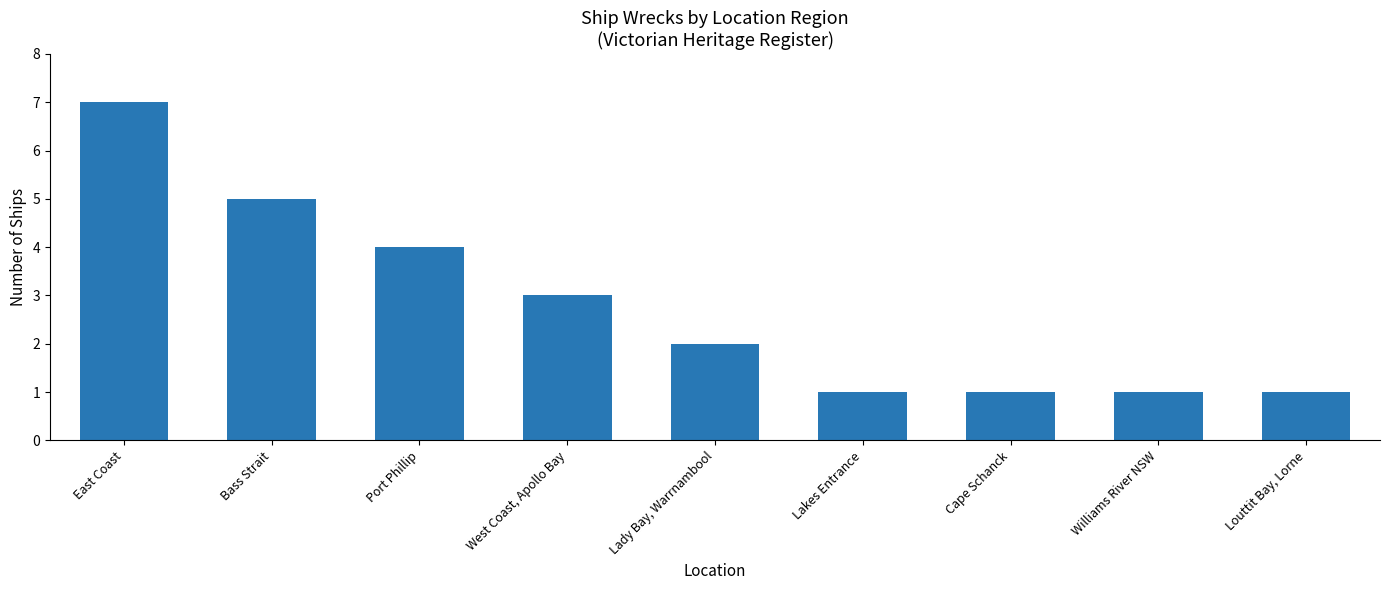

What is the maximum value shown in the chart?

7